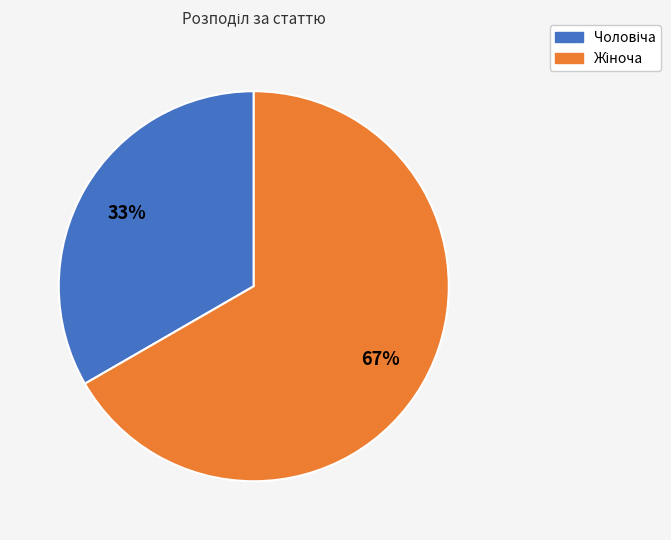

To the nearest percent, what is the average slice percentage?

50%